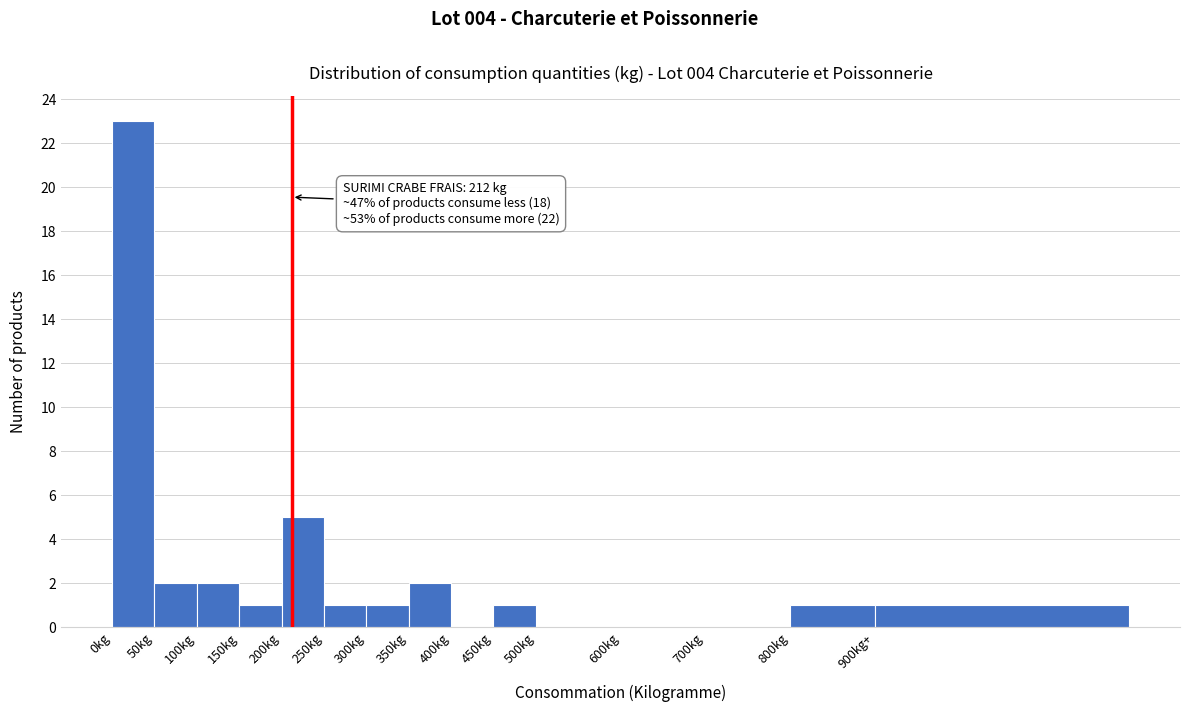

Reading left to right, transcribe all the data shown in this chart.

0kg=23	50kg=2	100kg=2	150kg=1	200kg=5	250kg=1	300kg=1	350kg=2	400kg=0	450kg=1	500kg=0	600kg=0	700kg=0	800kg=1	900kg+=1